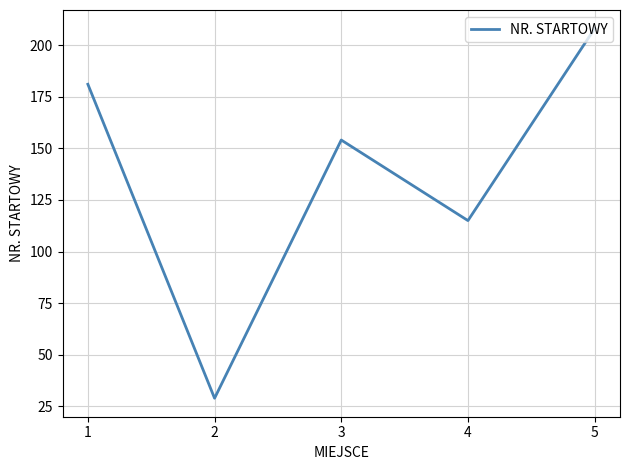

True or false: there are more than 1 points higher than both neighbors.

False